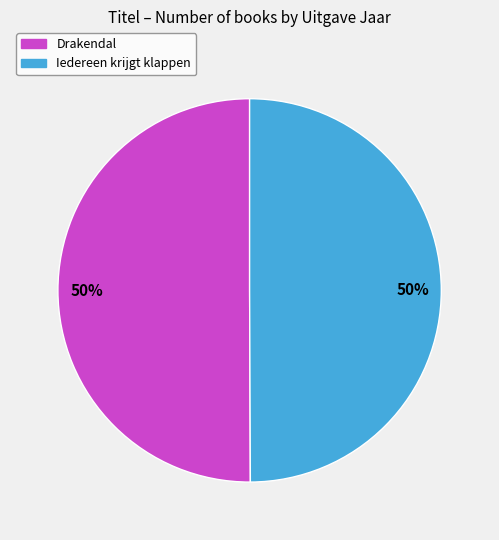

To the nearest percent, what is the average slice percentage?

50%